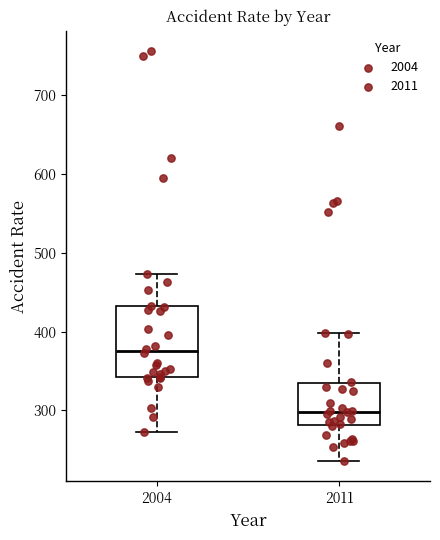

Which box is the tallest, from its lower edge to its upper edge?

2004